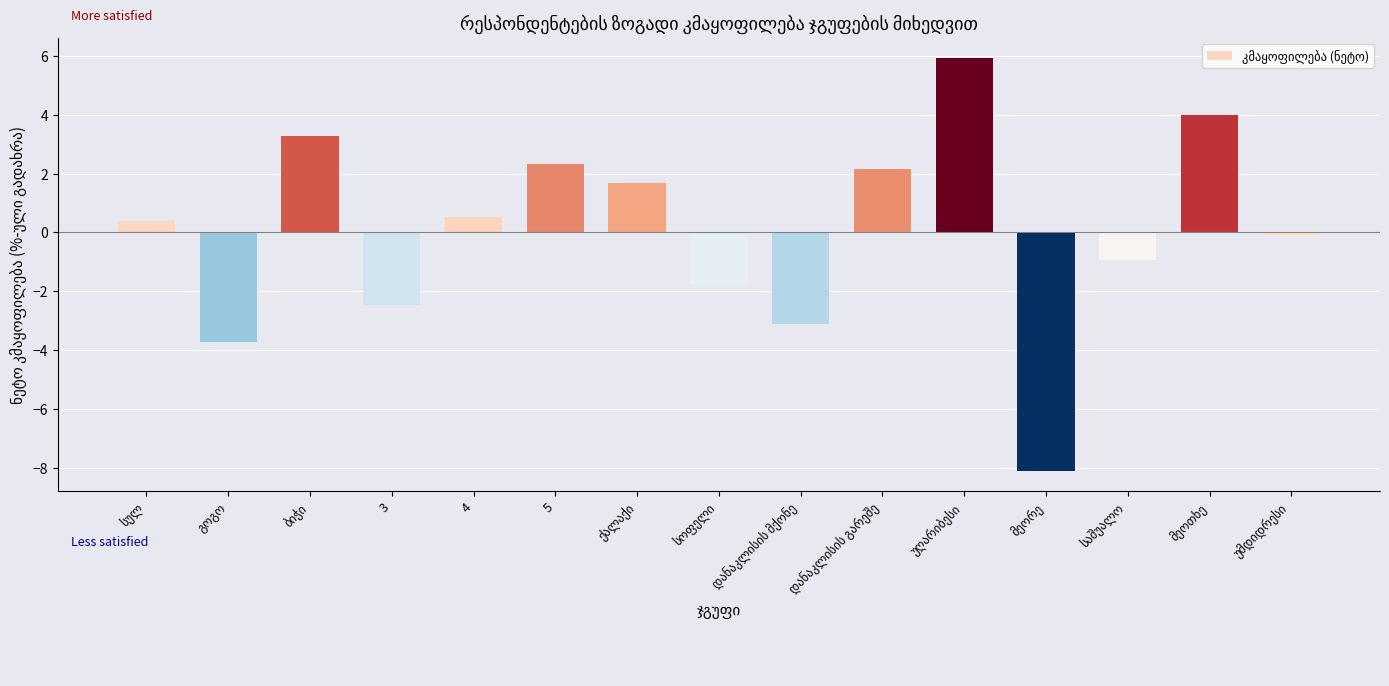

Count the number of categories in the chart.

15